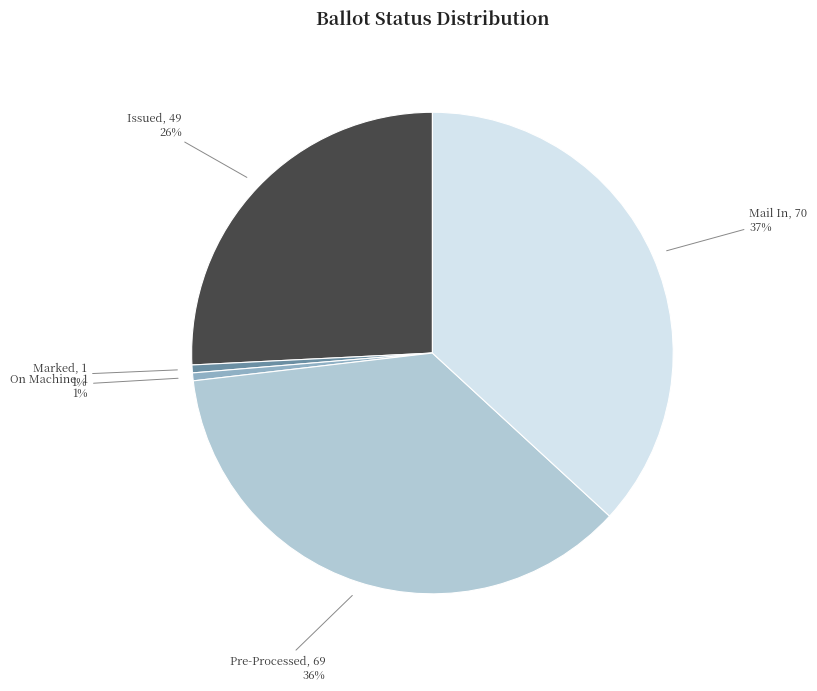

Count the number of slices in the pie.

5